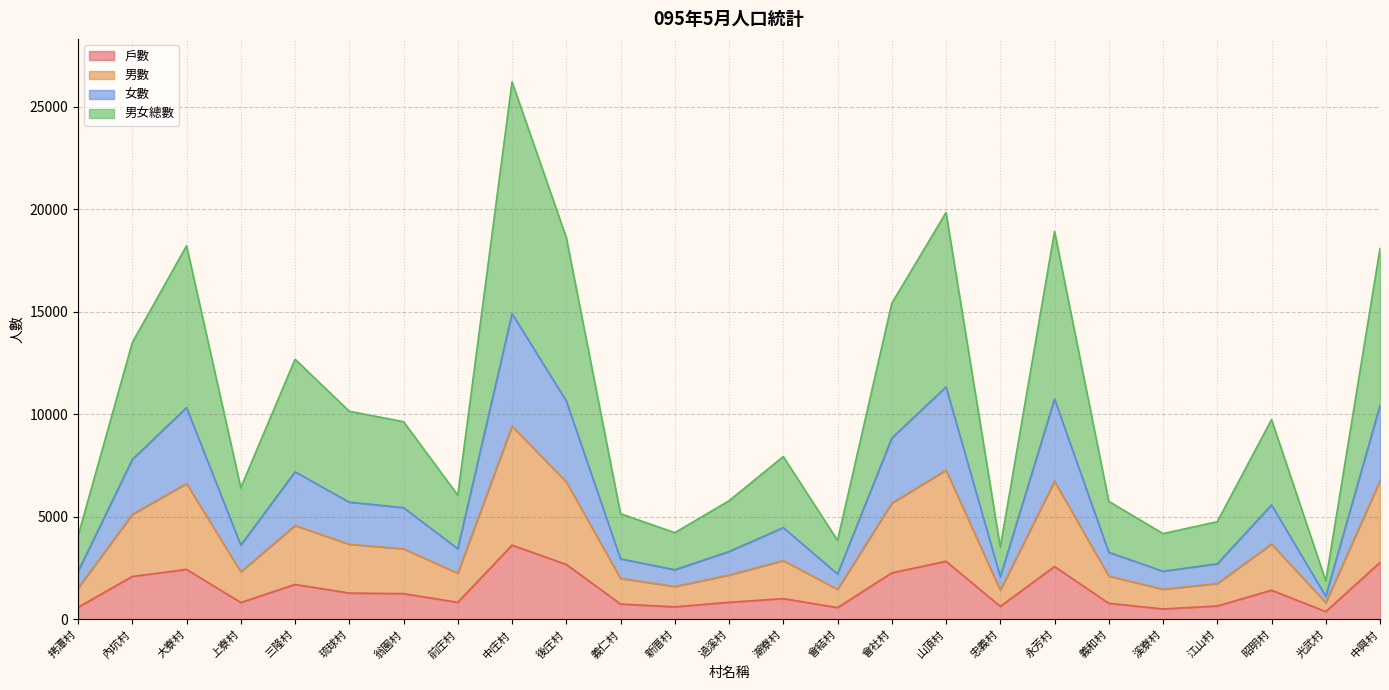

The 男數 series shows 19550 at 三隆村. True or false?

False